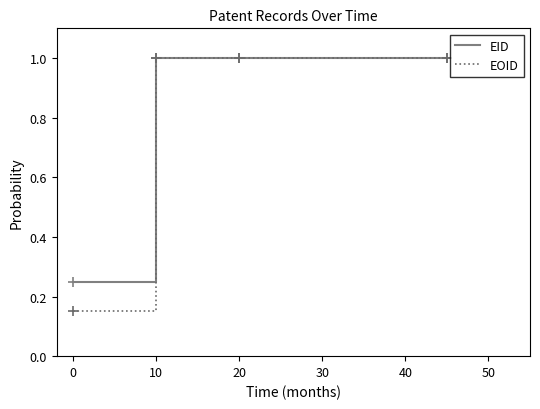

What is the greatest value displayed?

1.0